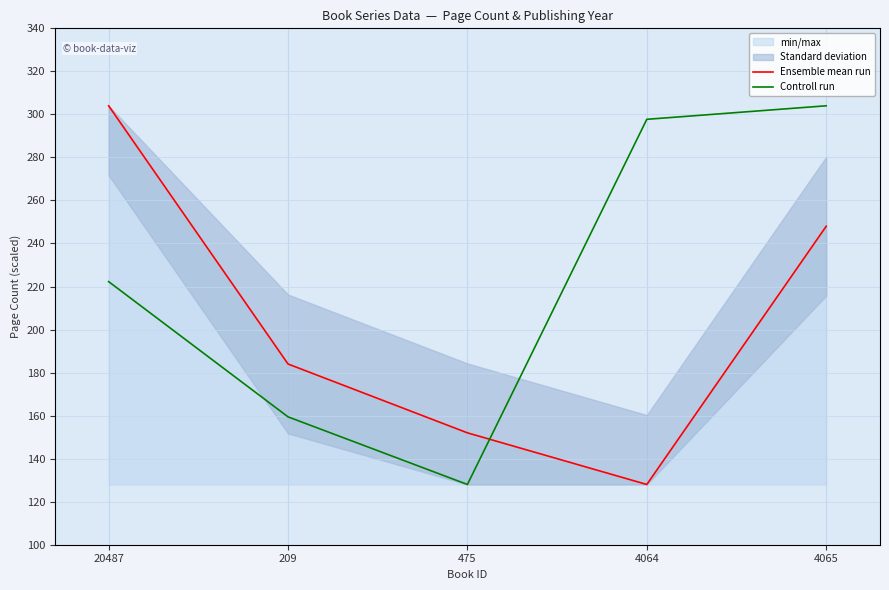

At which category does Controll run reach its first local valley?

475